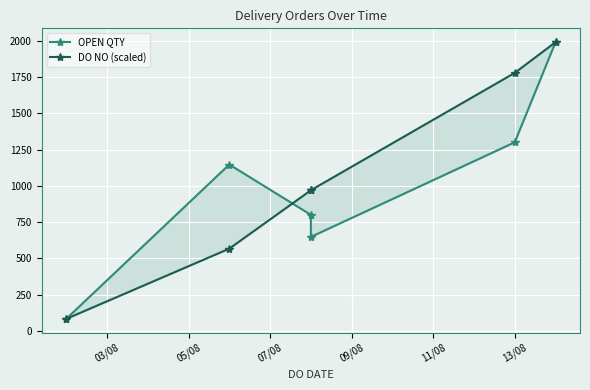

What is the value of the OPEN QTY point at the 1st from the left?

83.0